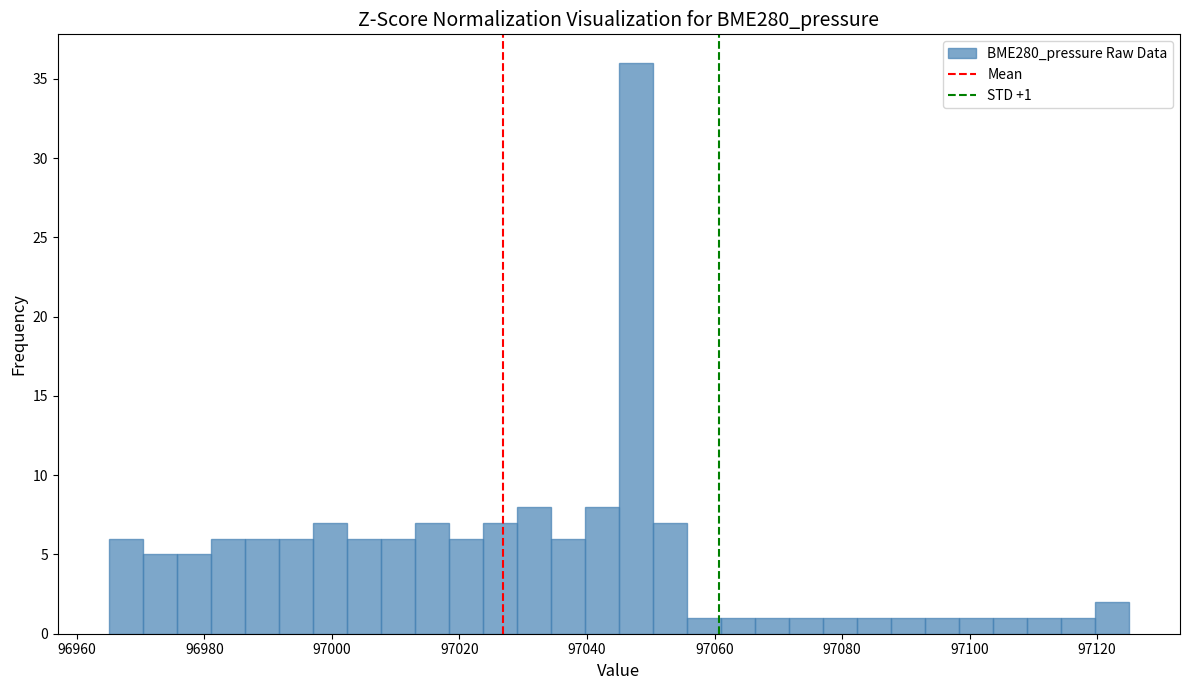

Read against the x-axis, roughly where is the centre of the tallest bar?

97048